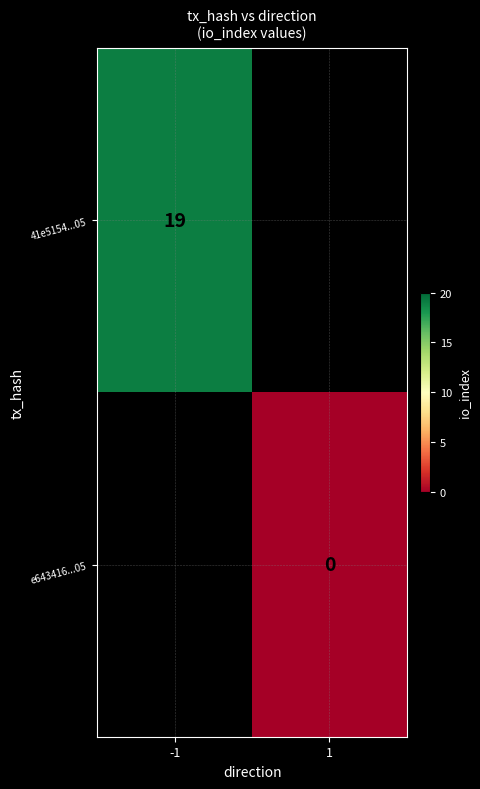

Is it true that 41e5154...05 equals 19 at -1?

True